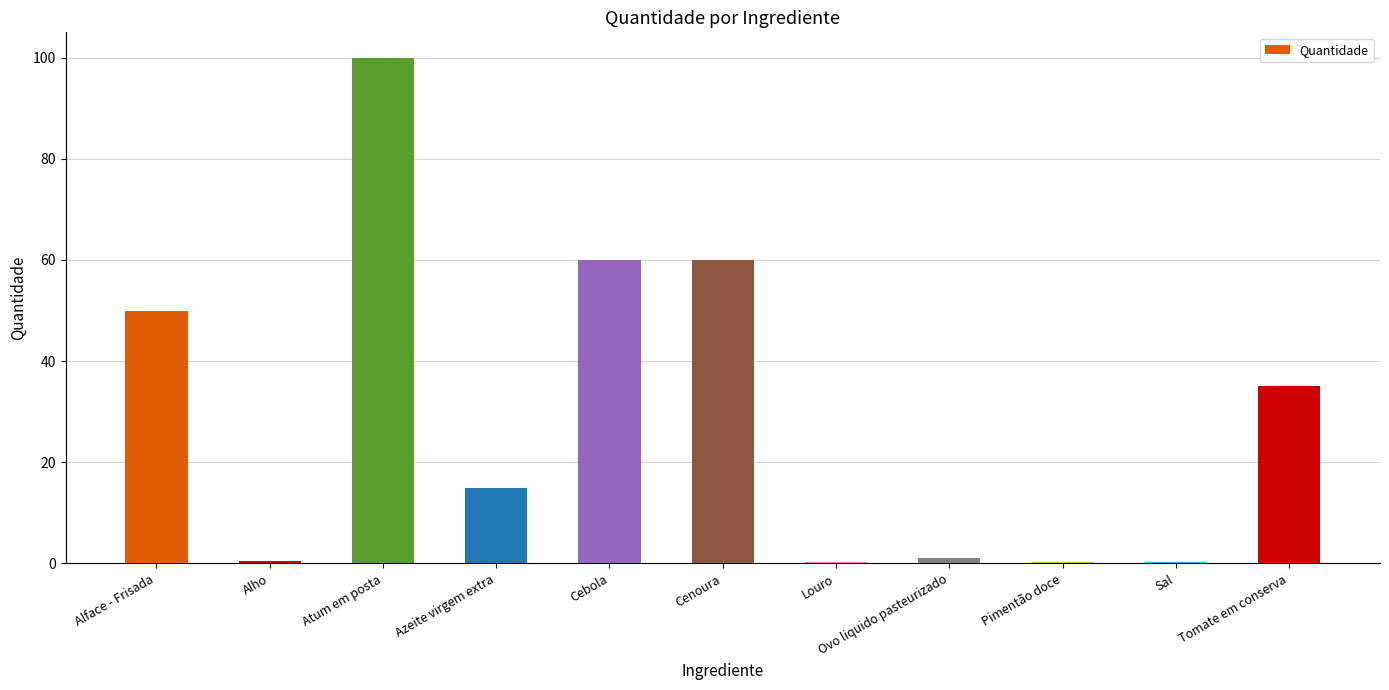

What is the maximum value shown in the chart?

100.0